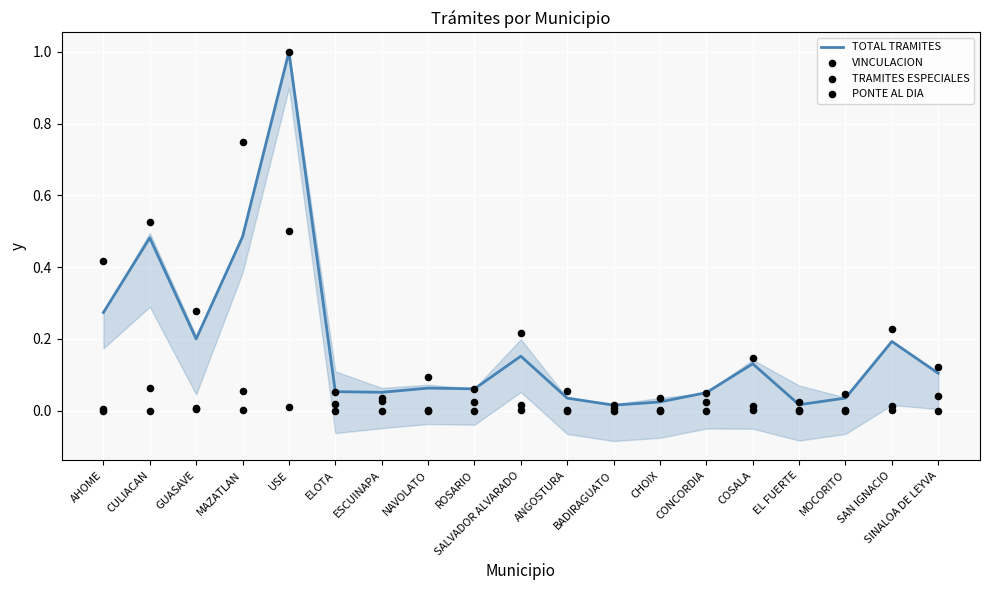

What are all the series names shown in the legend?

TOTAL TRAMITES, VINCULACION, TRAMITES ESPECIALES, PONTE AL DIA